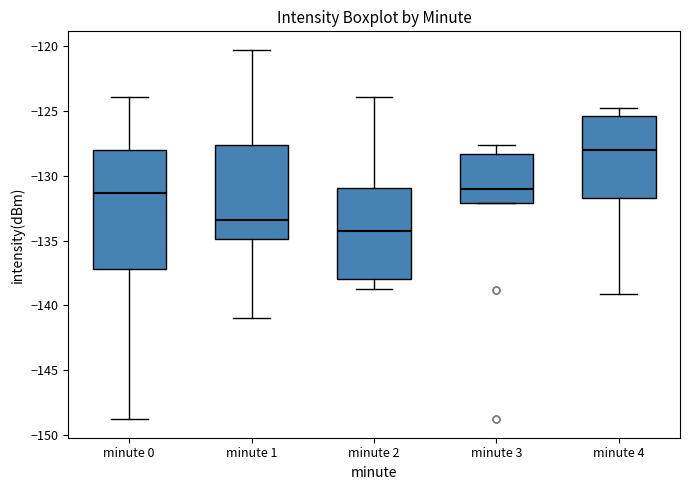

Which box is the tallest, from its lower edge to its upper edge?

minute 0